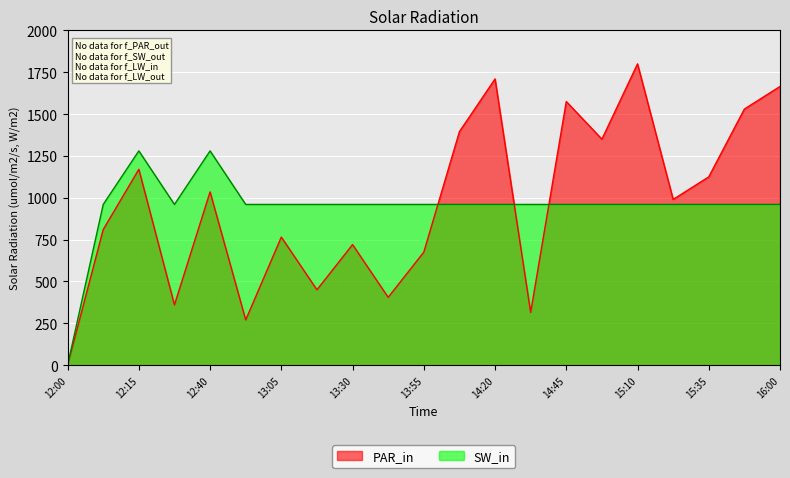

Which series ends up on top after the final intersection of PAR_in and SW_in?

PAR_in